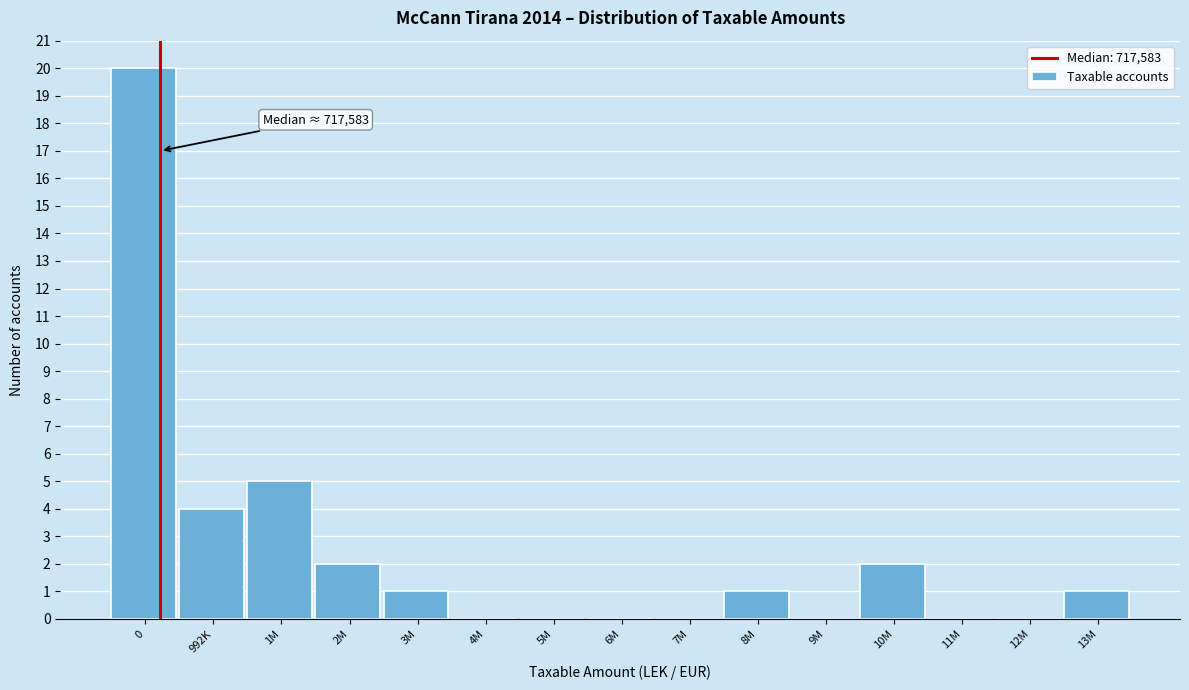

Reading left to right, what are all the values shown in this chart?

0=20	992K=4	1M=5	2M=2	3M=1	4M=0	5M=0	6M=0	7M=0	8M=1	9M=0	10M=2	11M=0	12M=0	13M=1